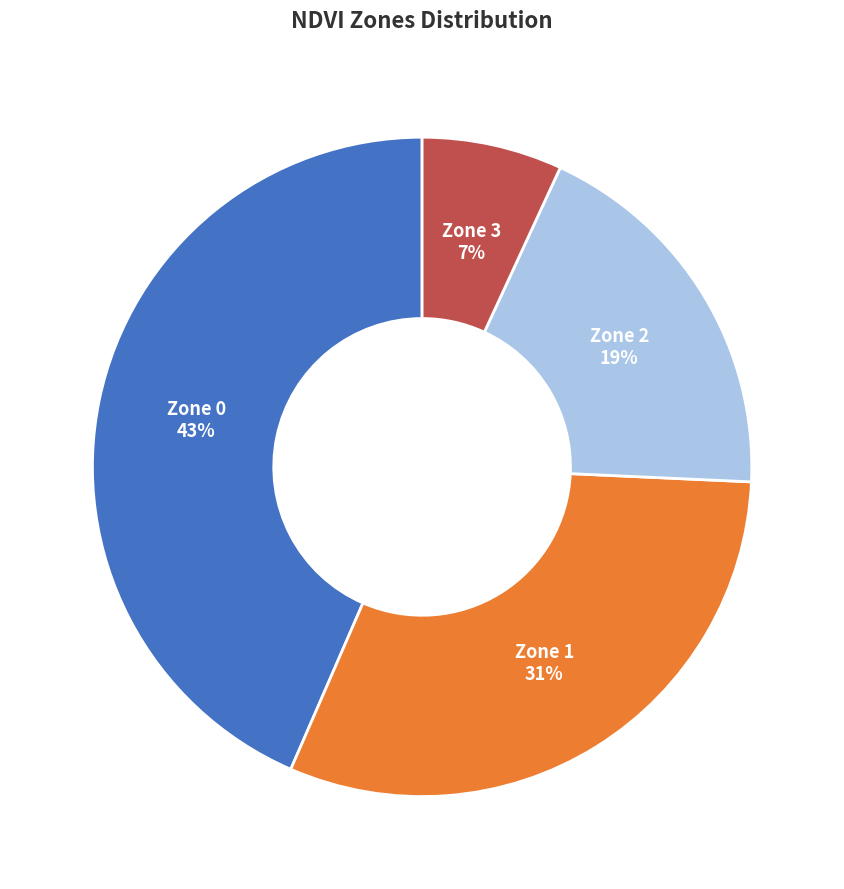

To the nearest percent, what is the difference between the Zone 2 and Zone 3 slice percentages?

12%